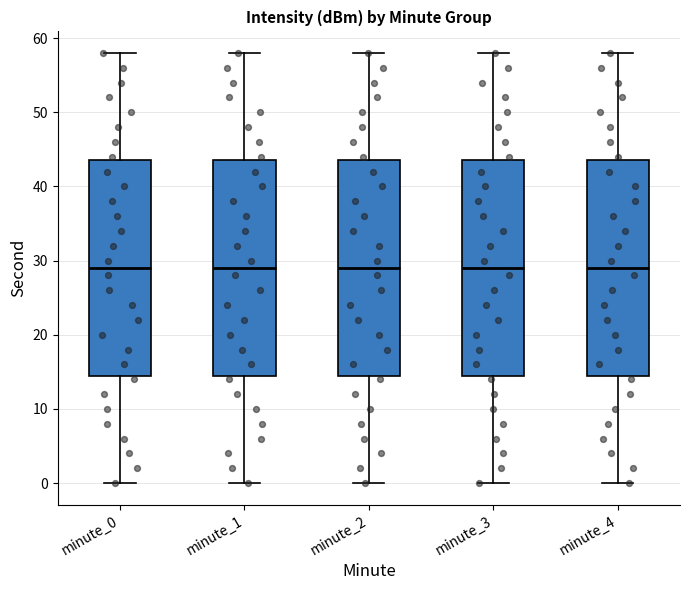

Where is the lower edge of the box for minute_1 on the y-axis? The values are not printed on the chart, so give them approximately, as read against the axis.

15